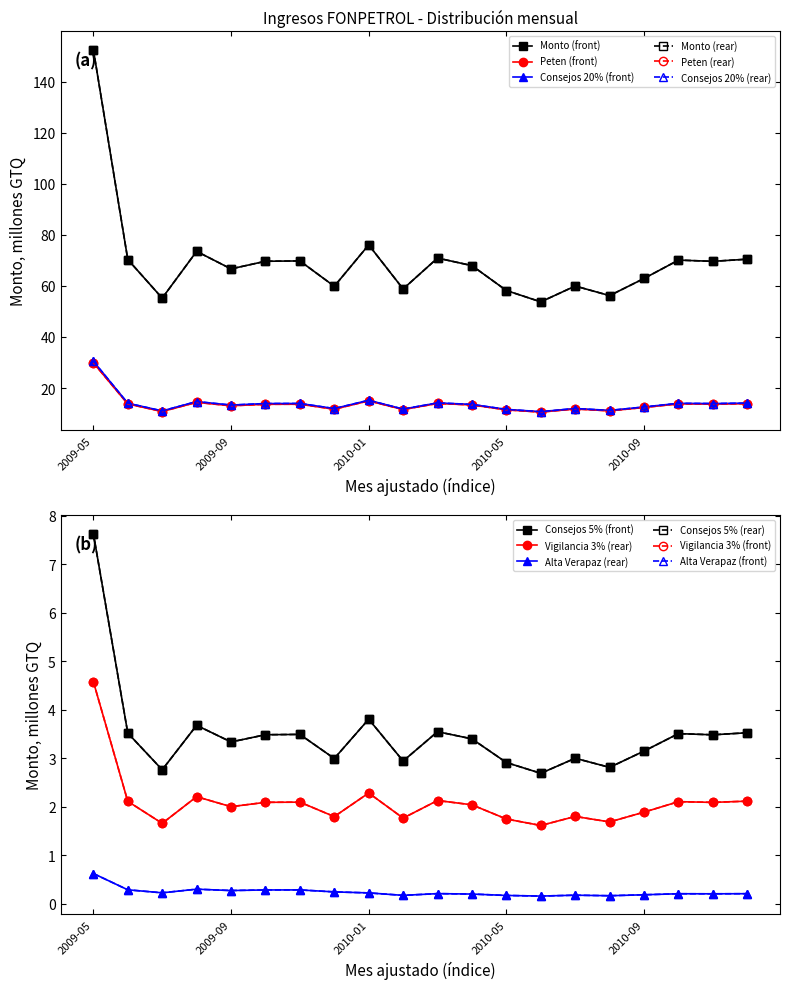

True or false: Alta Verapaz and Monto cross at least once.

False